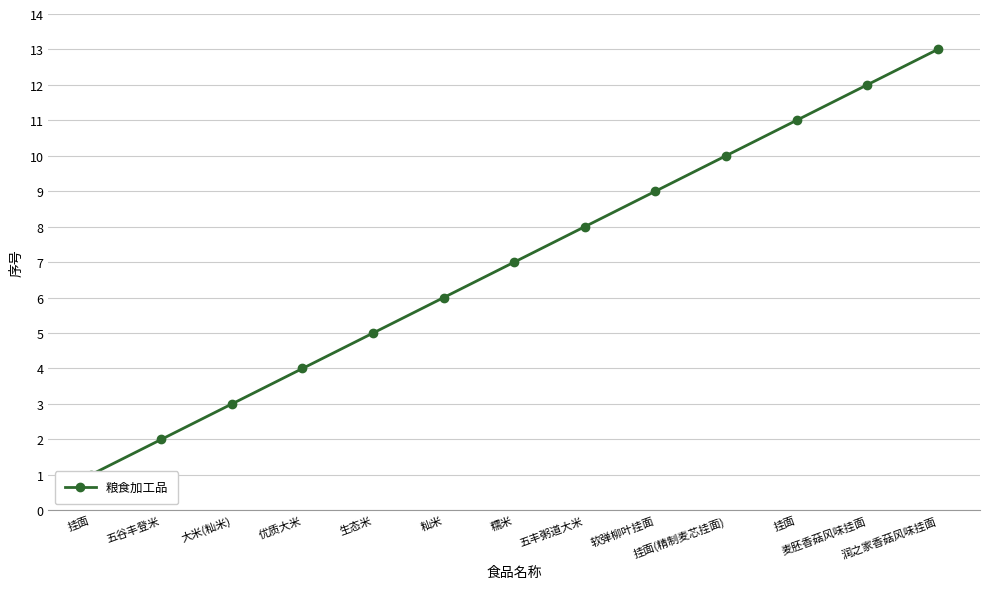

Which has a higher value, 润之家香菇风味挂面 or 挂面?

润之家香菇风味挂面